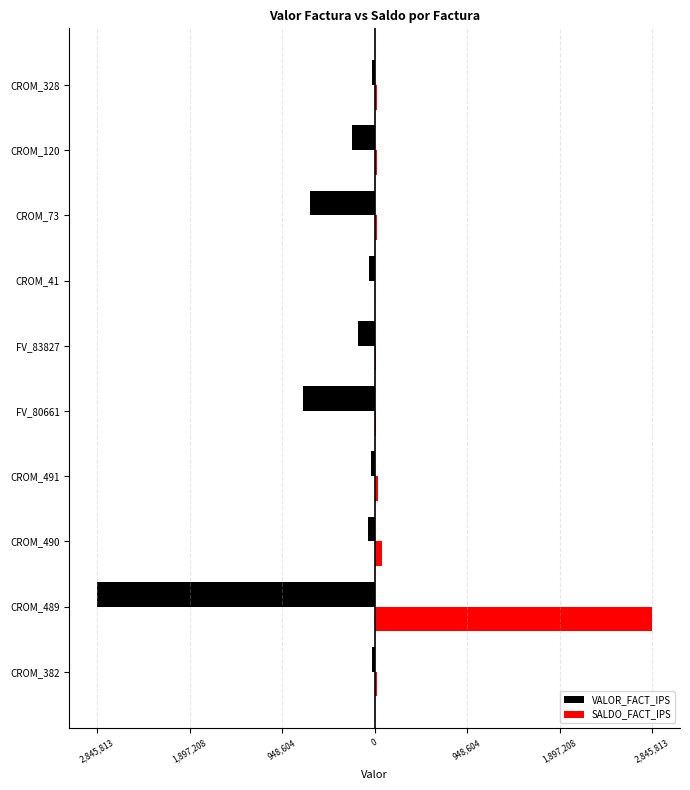

Which series has the widest spread of values?

SALDO_FACT_IPS